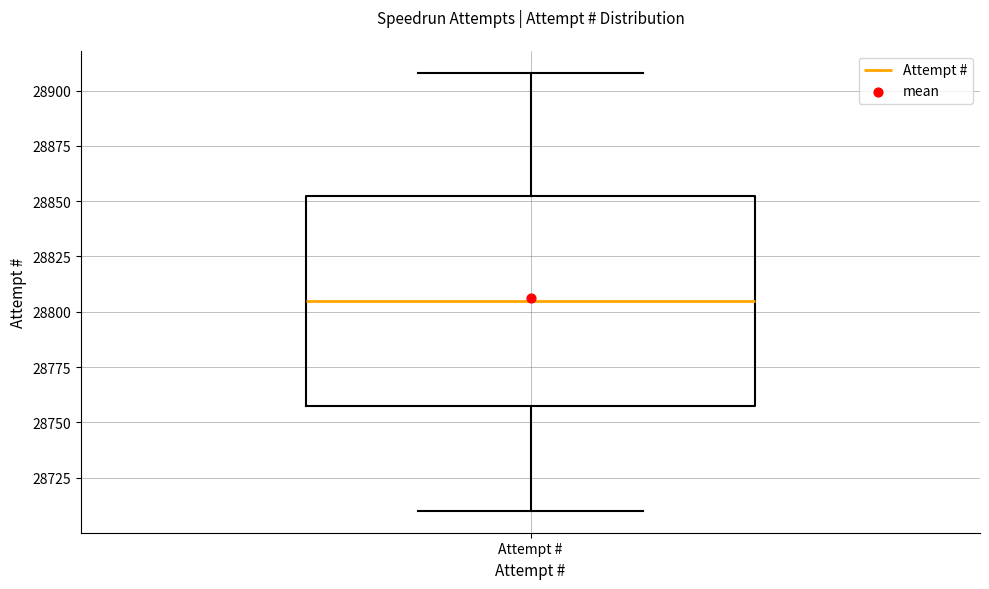

Where is the lower edge of the box for Attempt # on the y-axis? The values are not printed on the chart, so give them approximately, as read against the axis.

28760